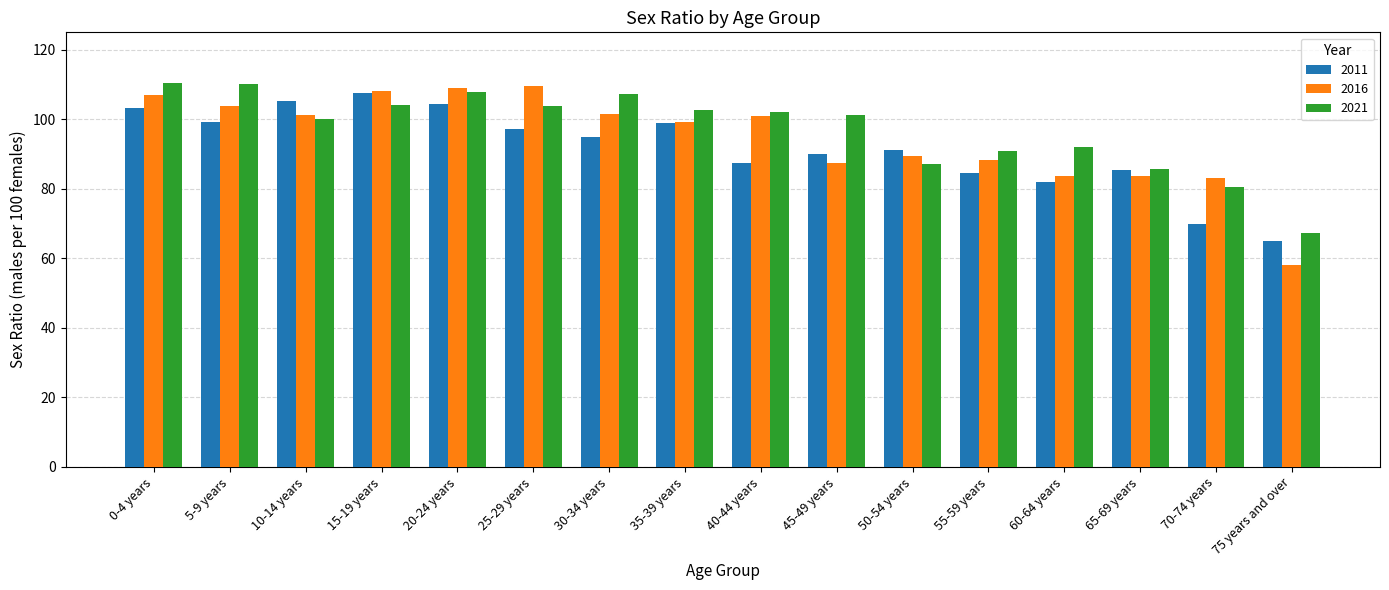

What is the total value across all series at 25-29 years?

310.6